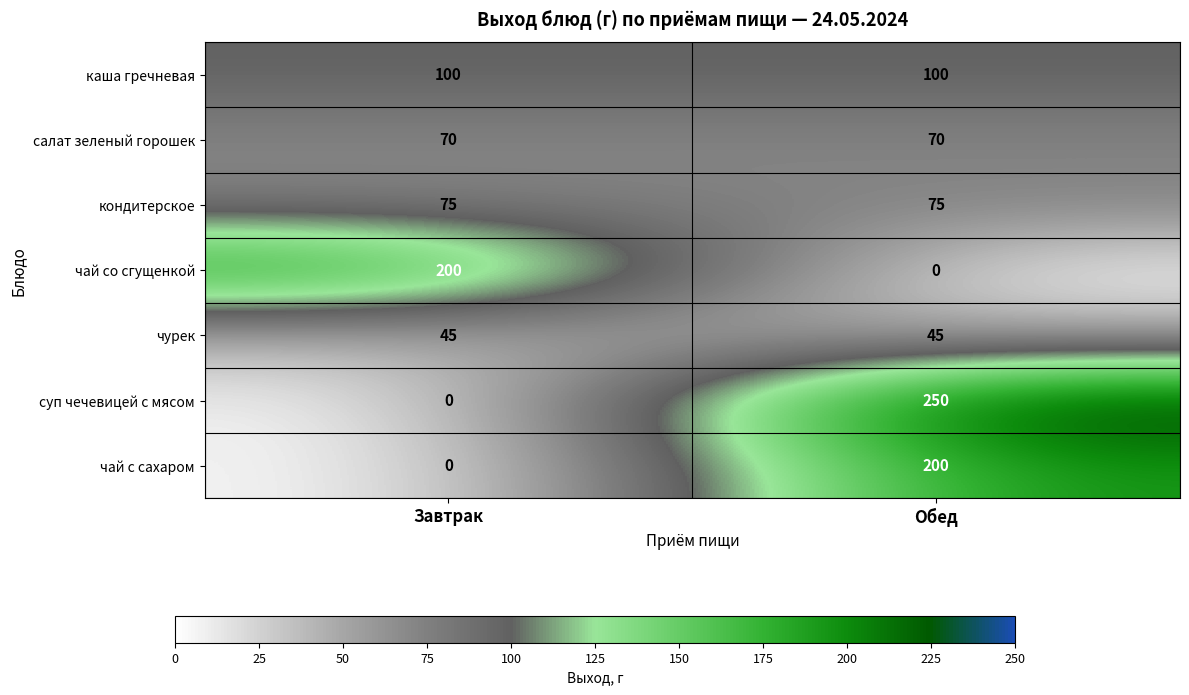

Reading left to right, transcribe all the data shown in this chart.

каша гречневая: 100	100
салат зеленый горошек: 70	70
кондитерское: 75	75
чай со сгущенкой: 200	0
чурек: 45	45
суп чечевицей с мясом: 0	250
чай с сахаром: 0	200